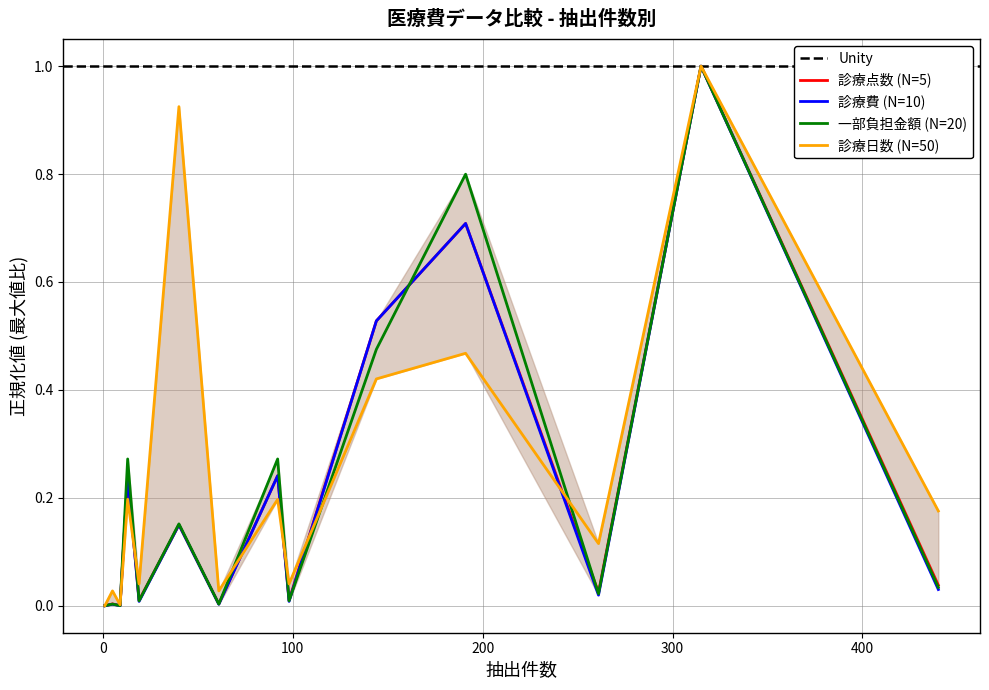

Which series has the largest total across all categories?

診療日数